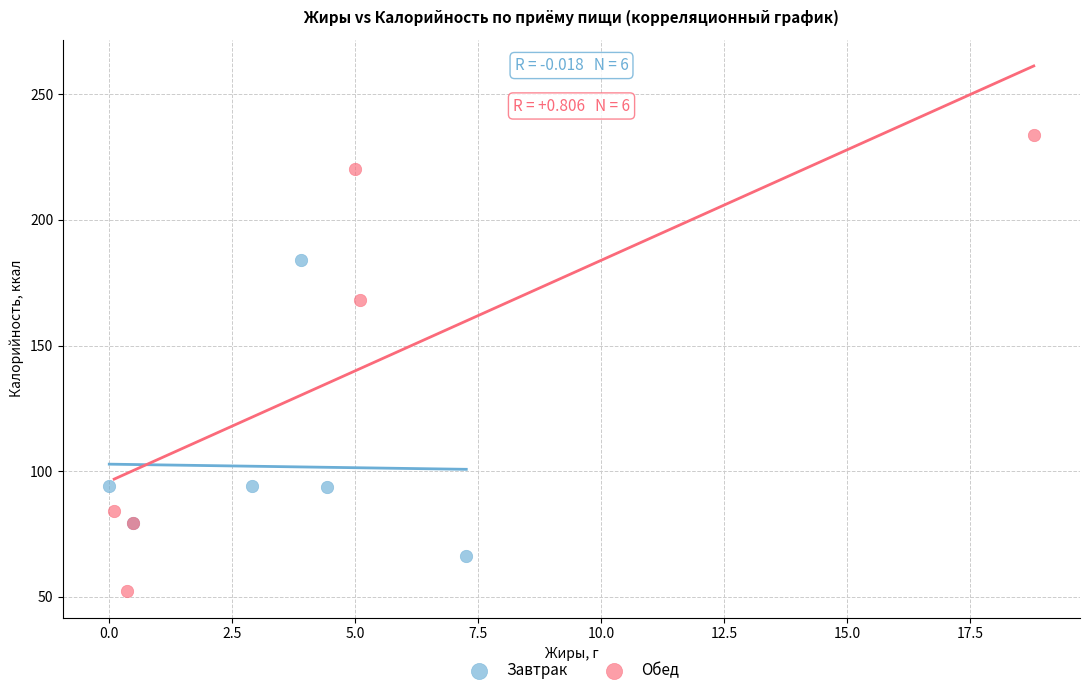

Which series has the largest Y range (max minus min)?

Обед